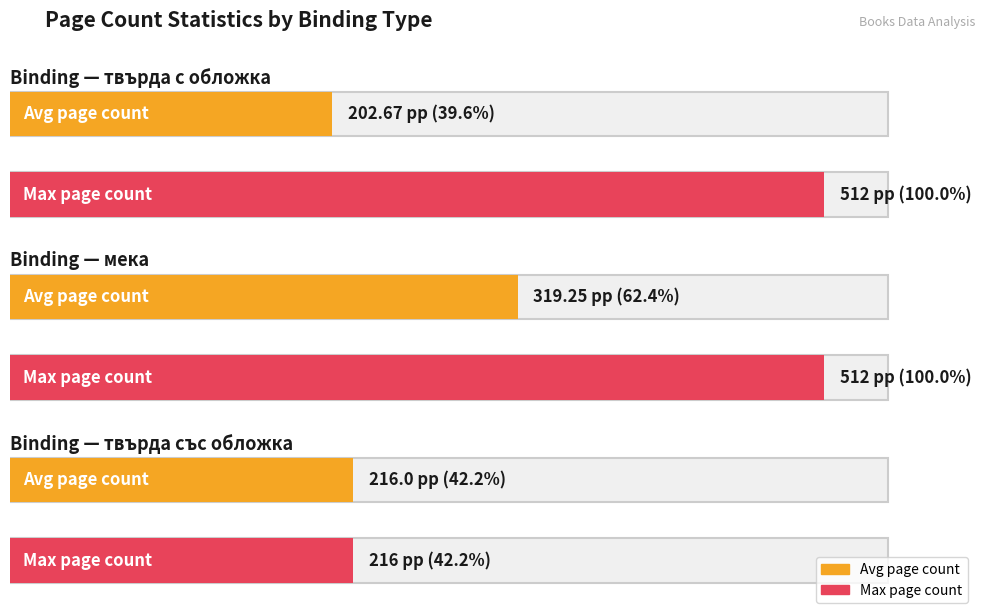

True or false: Average pageCount has a value of 161 at 7.

False